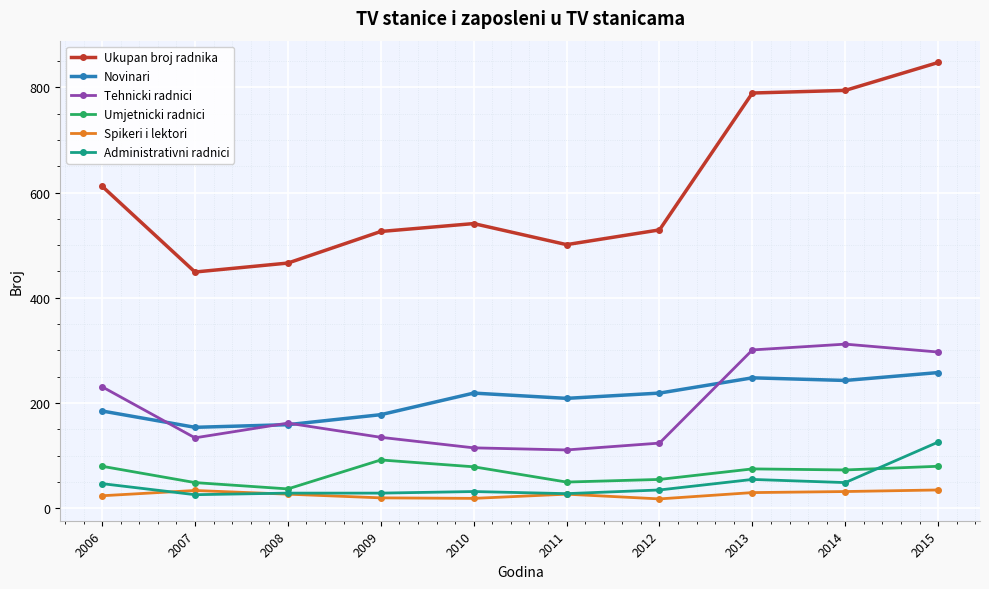

True or false: Tehnicki radnici and Administrativni radnici cross at least once.

False